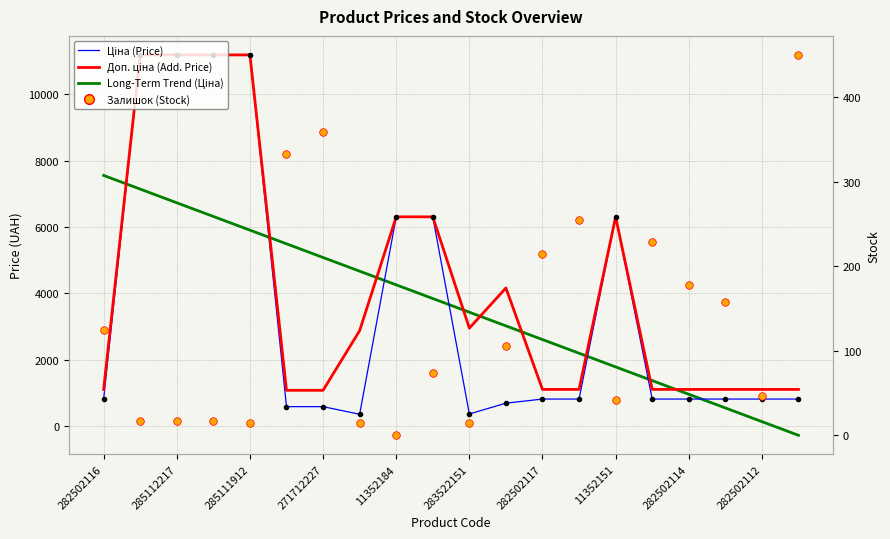

Is the value of Залишок (Stock) at 11 greater than the value of Доп. ціна (Add. Price) at 10?

No